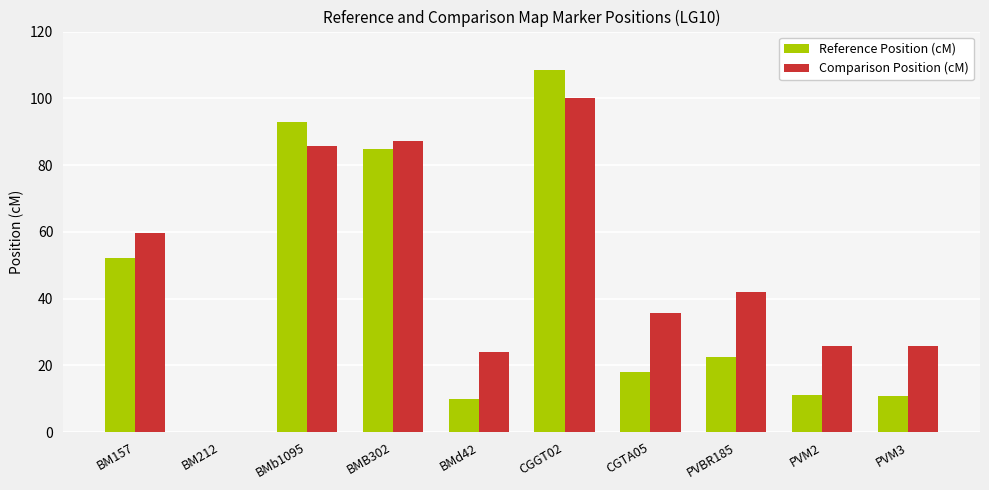

What is the sum of the Reference Position (cM) values at CGGT02 and CGTA05?

126.6